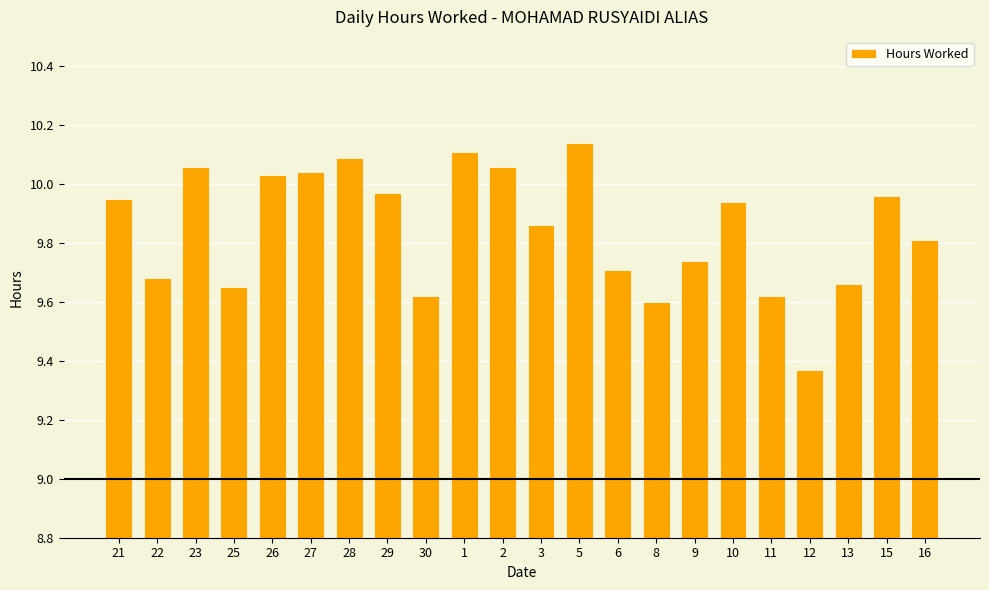

At which label is the value closest to 9?

12